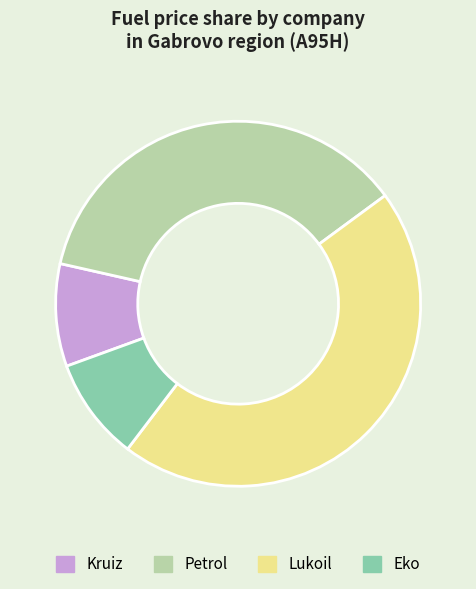

Between Petrol and Lukoil, which is larger?

Lukoil